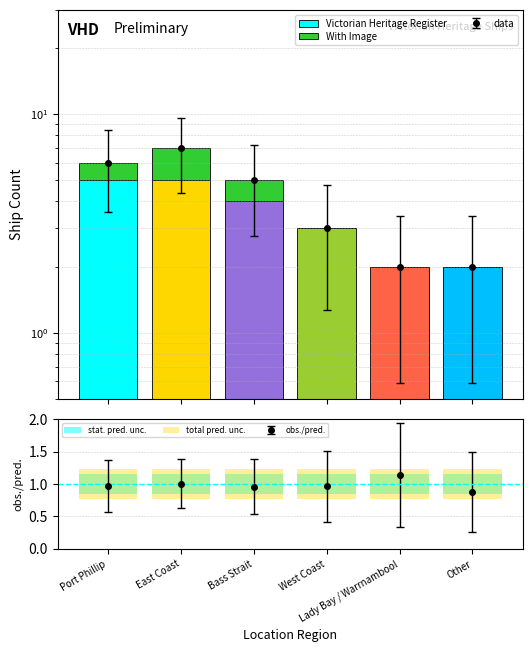

What is the value of the stat. pred. unc. bar at the 6th from the left?

0.3